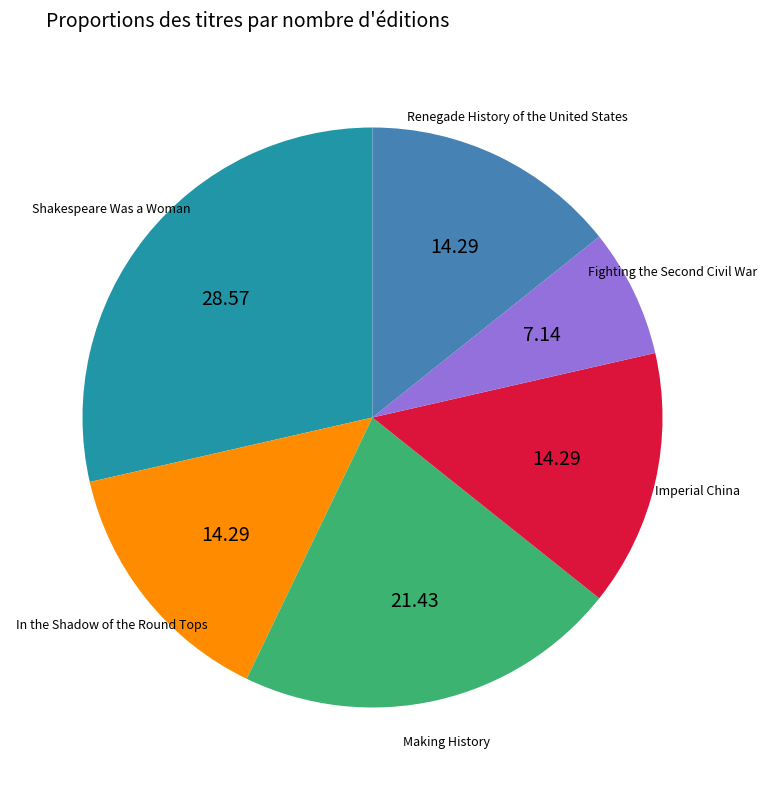

How many segments does this pie chart have?

6